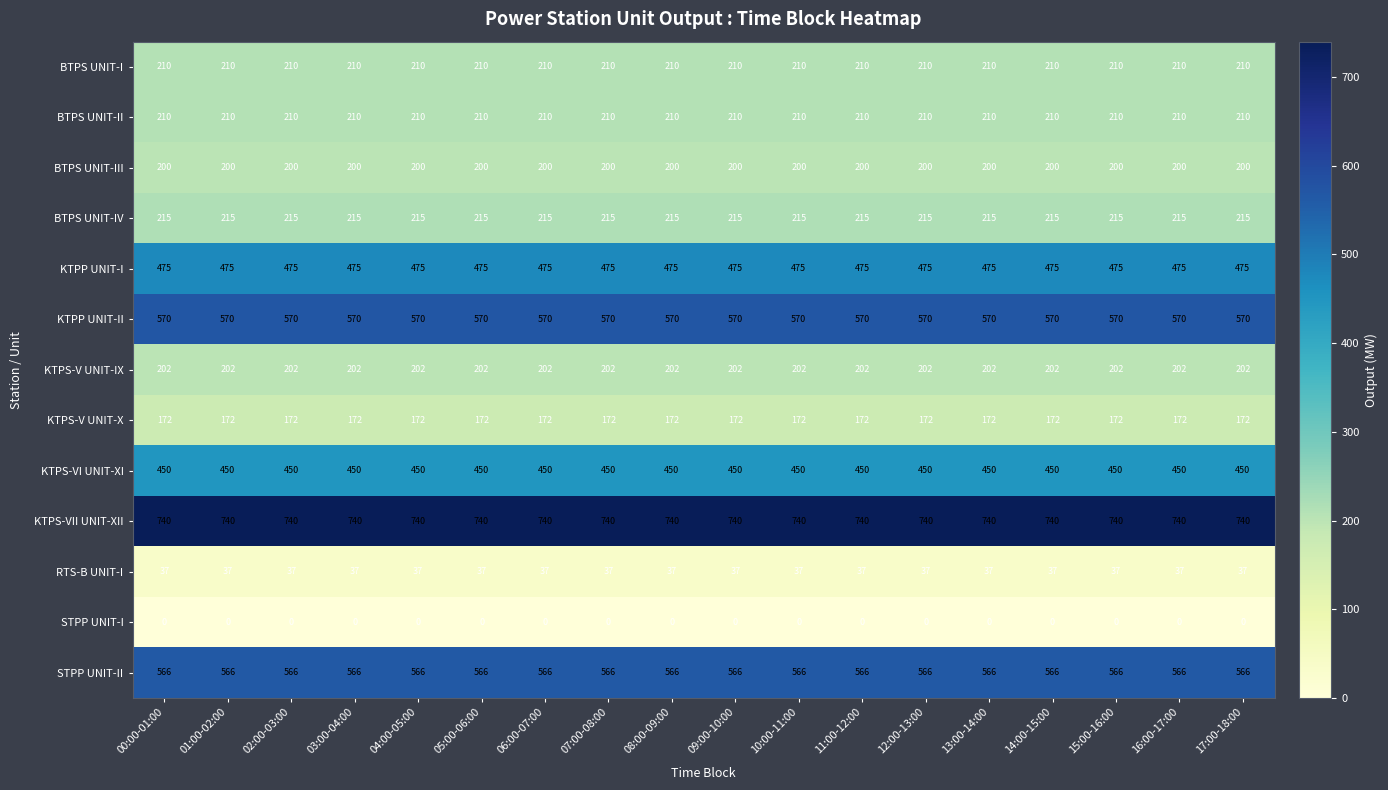

What is the greatest value displayed?

740